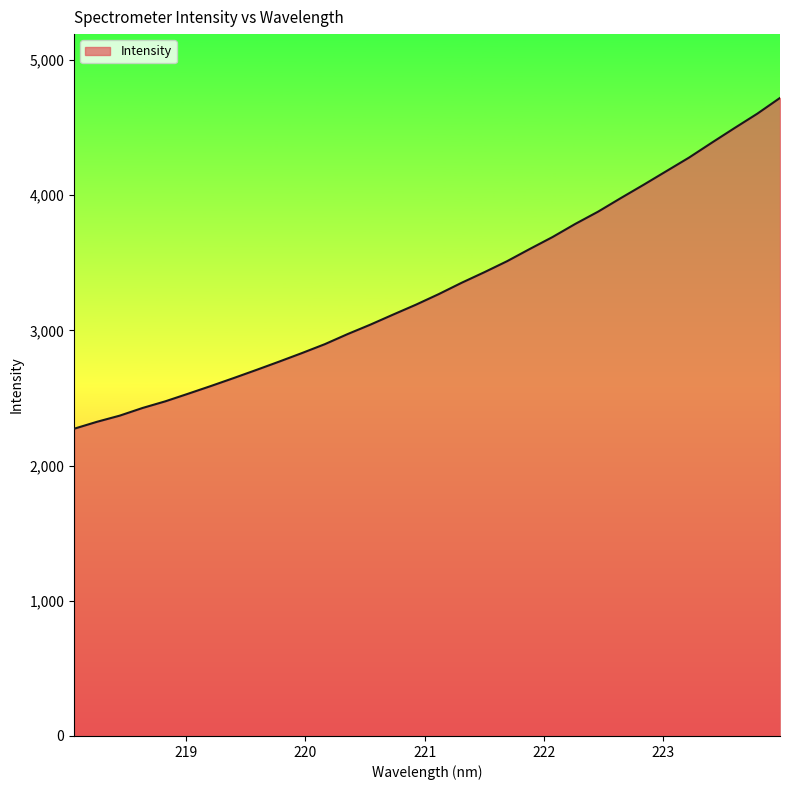

What is the smallest value displayed?

2272.2